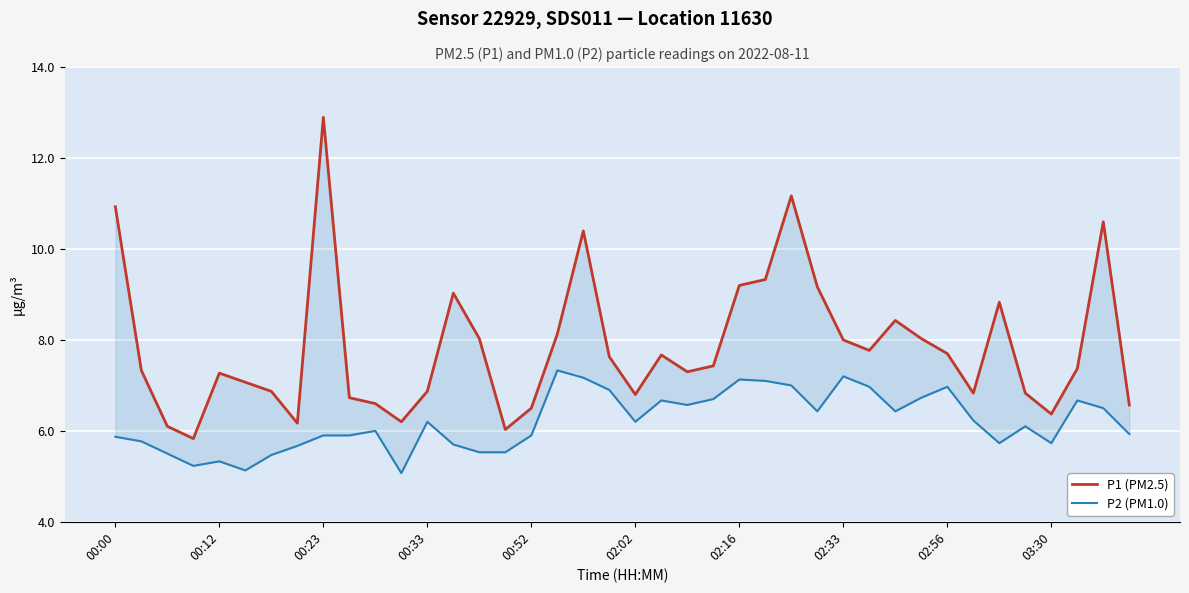

Is this an area chart (filled region under the line)?

No